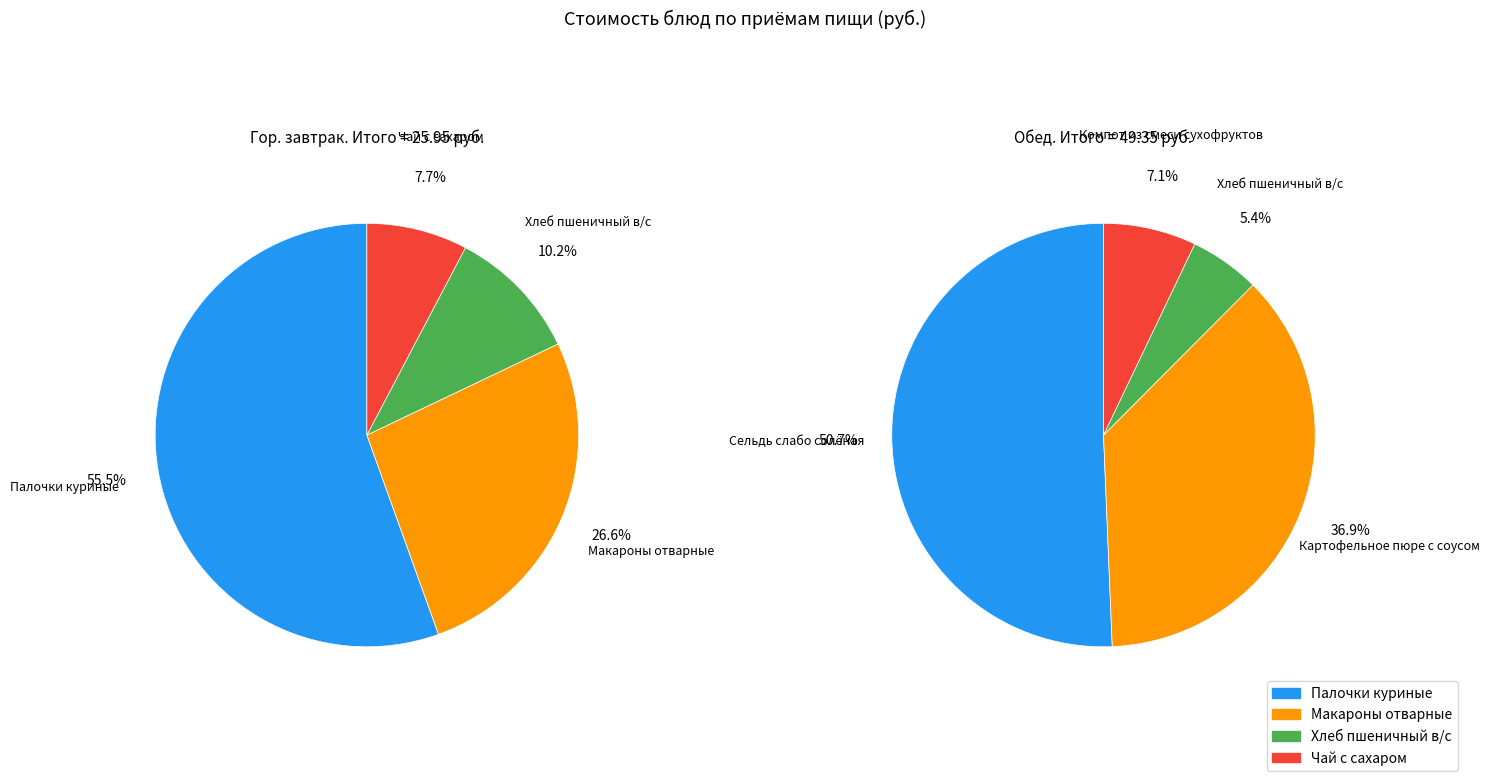

What is the difference between the highest and lowest values at 0?

10.6